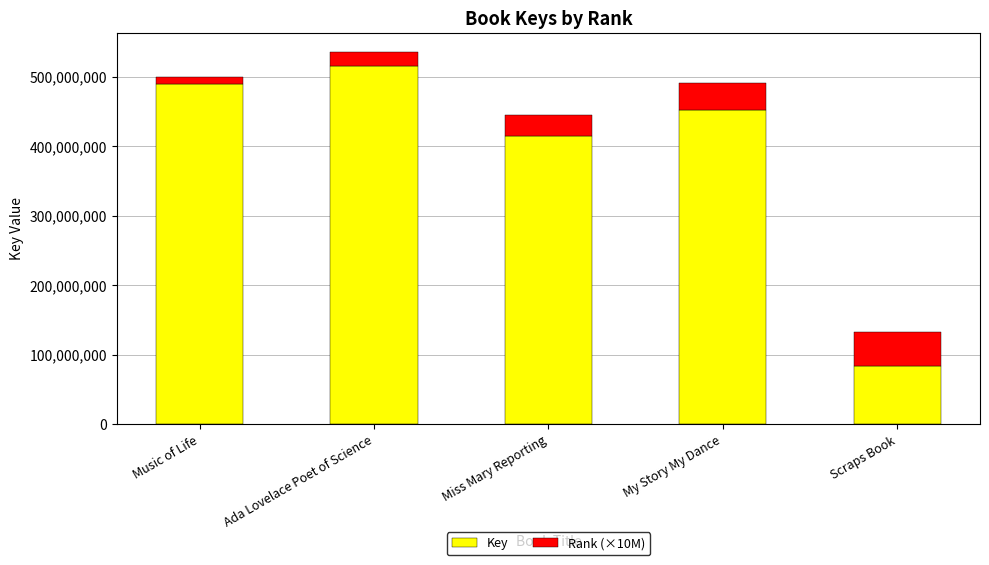

How many distinct data groups are displayed?

2